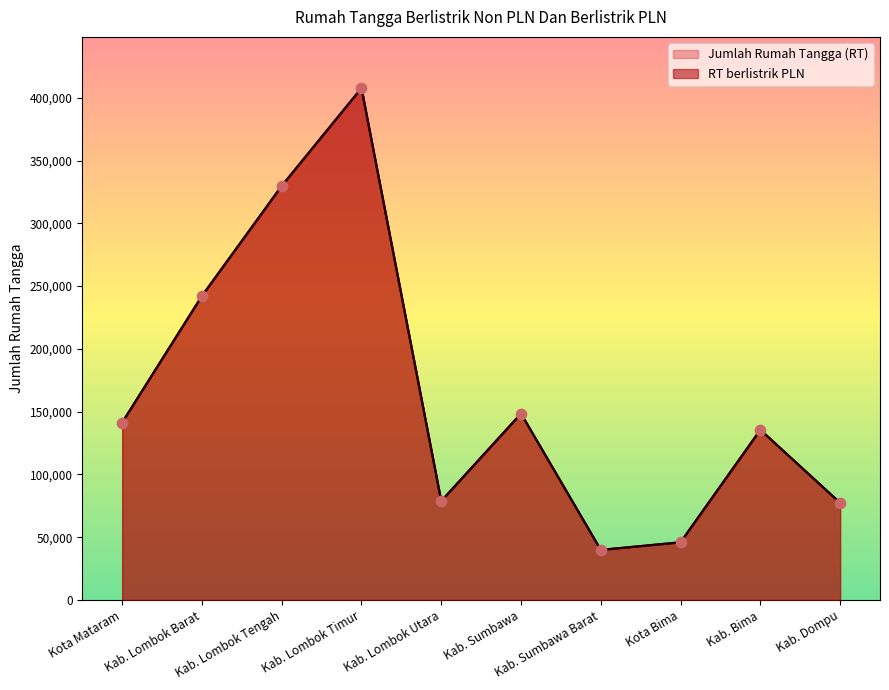

Which series reaches the maximum Y coordinate?

Jumlah Rumah Tangga (RT)